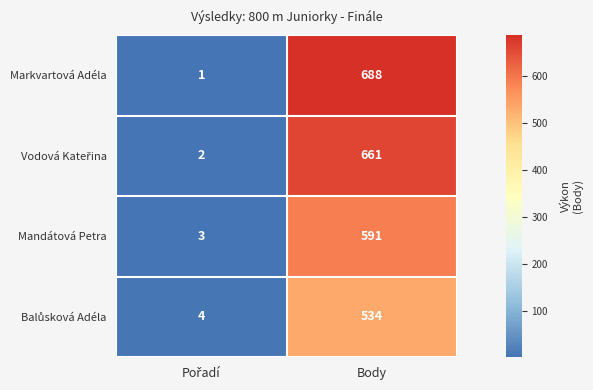

At which category is the sum across all series the highest?

Body